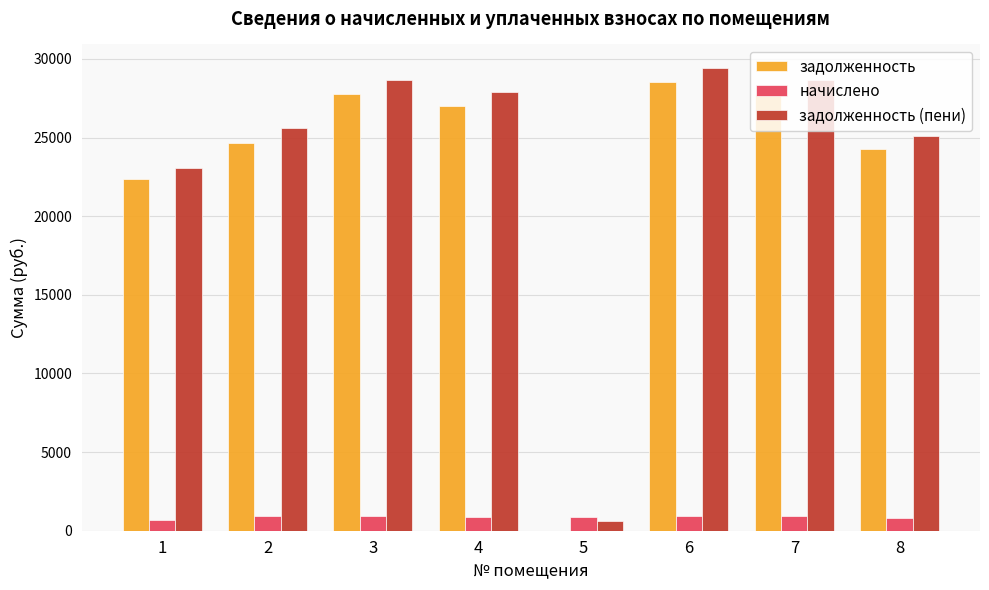

Which series has the widest spread of values?

задолженность (пени)